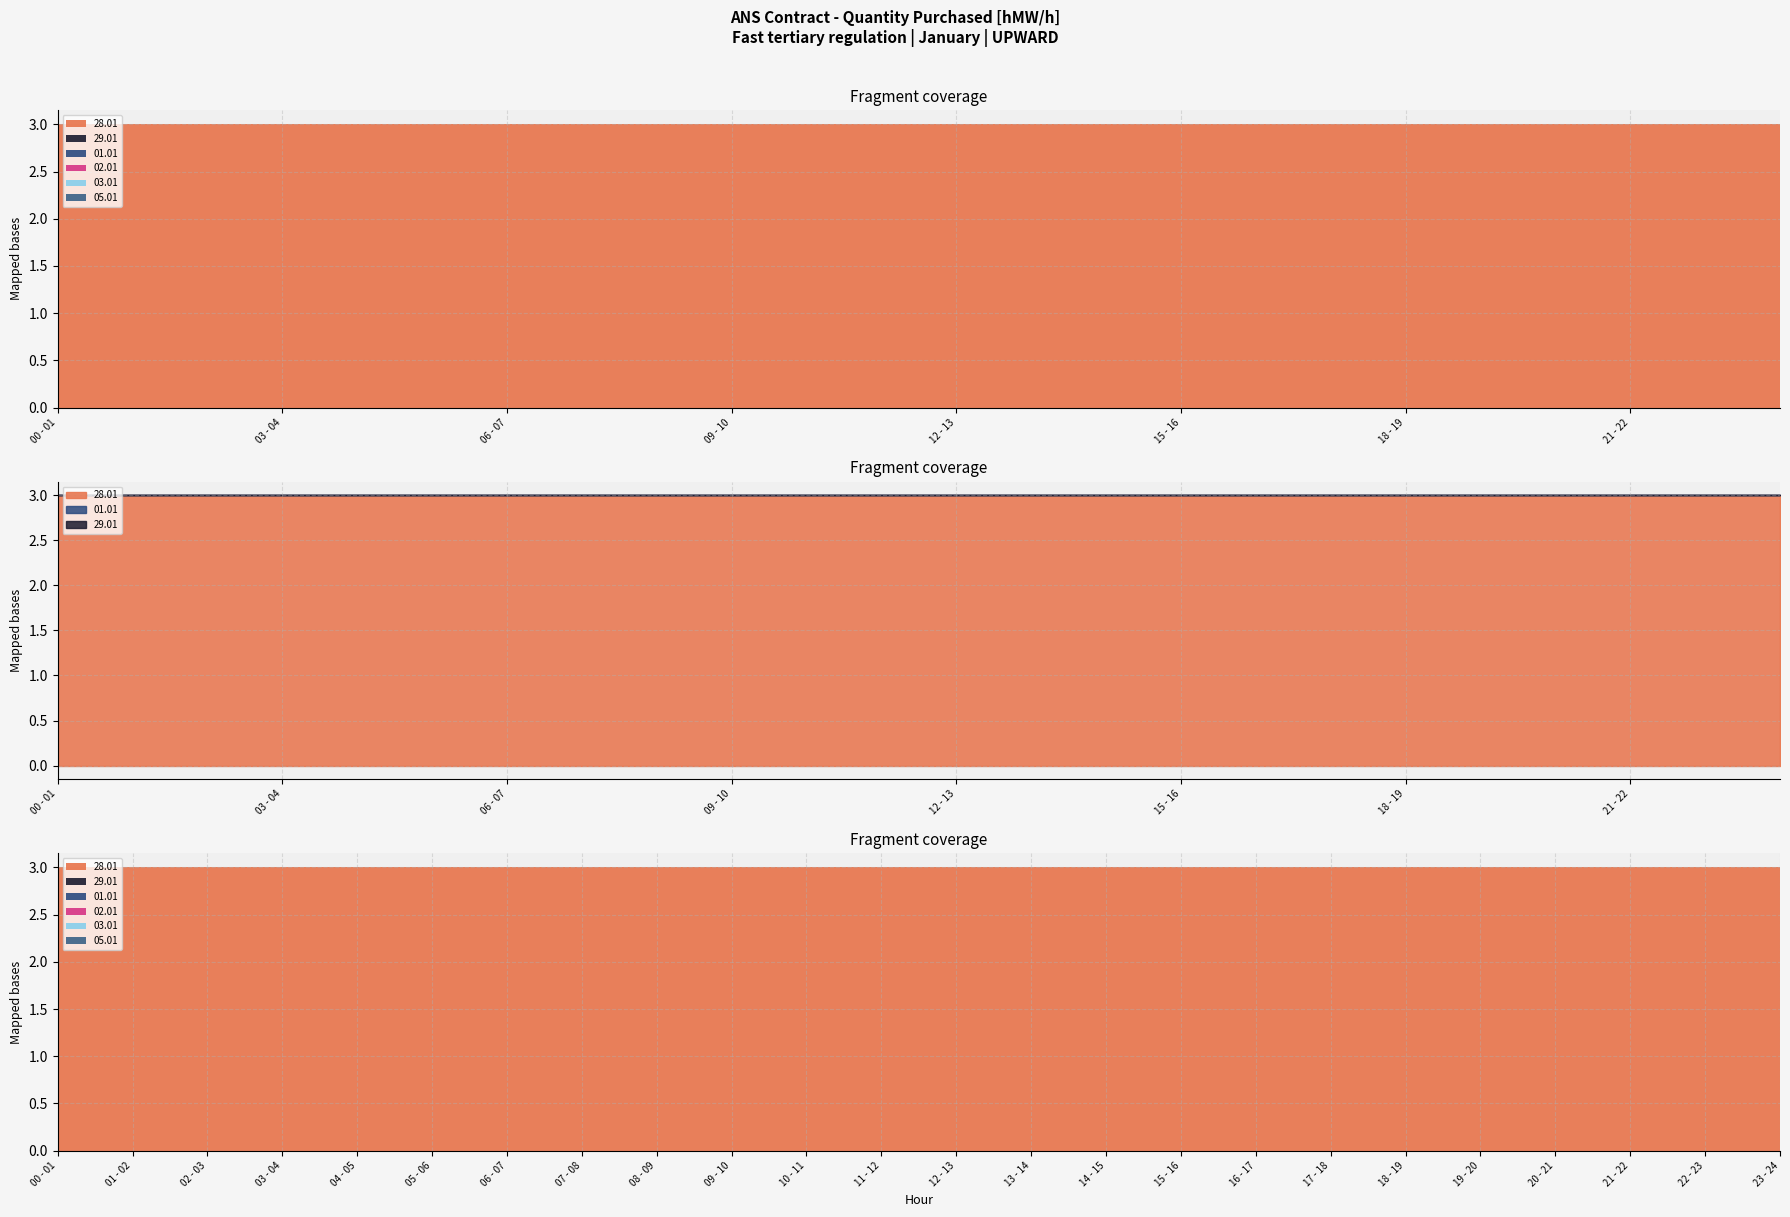

Does the chart display data point markers on the line(s)?

No